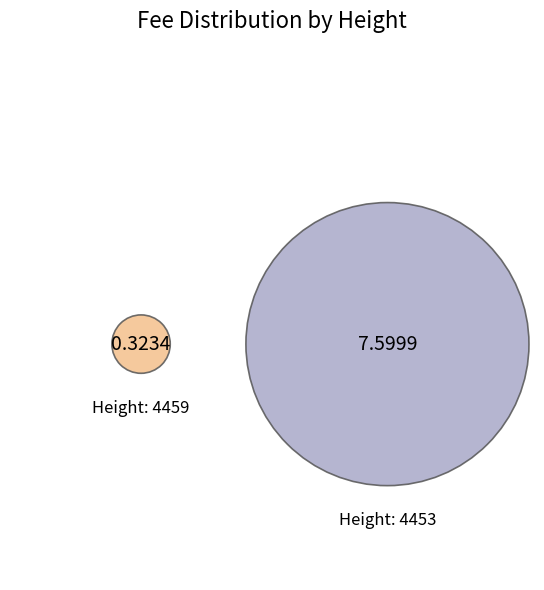

Which slice represents more than half of the pie?

4453